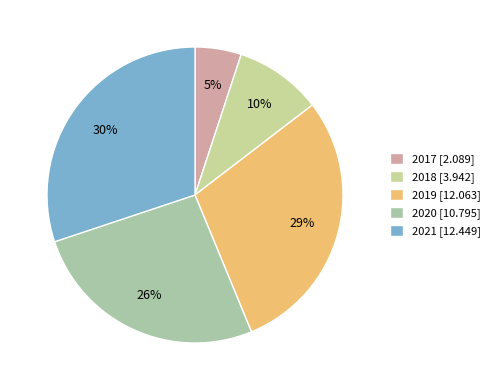

Is 2020 the majority of the pie?

No